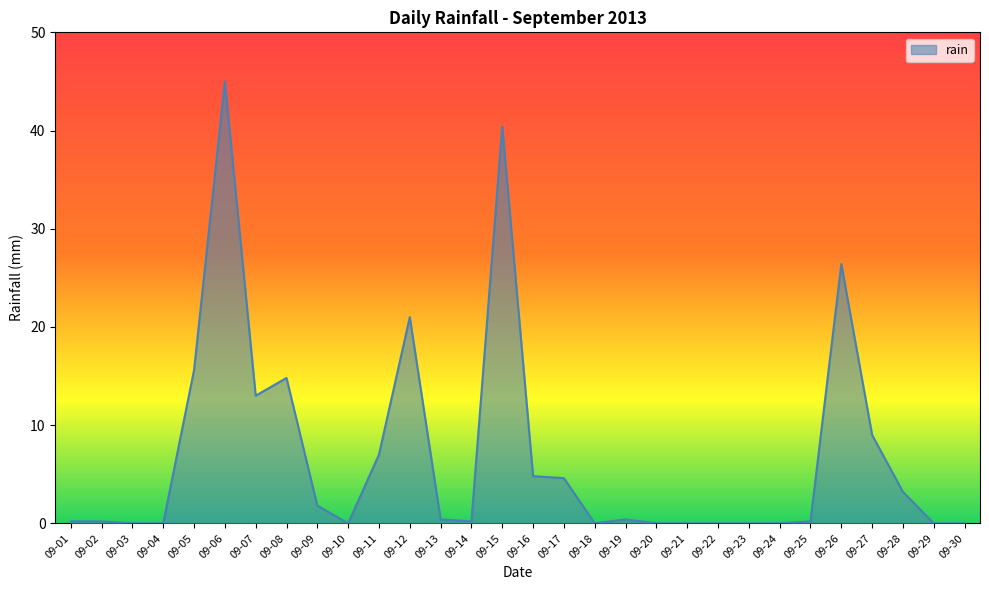

What is the difference between the maximum and second lowest values?

45.0